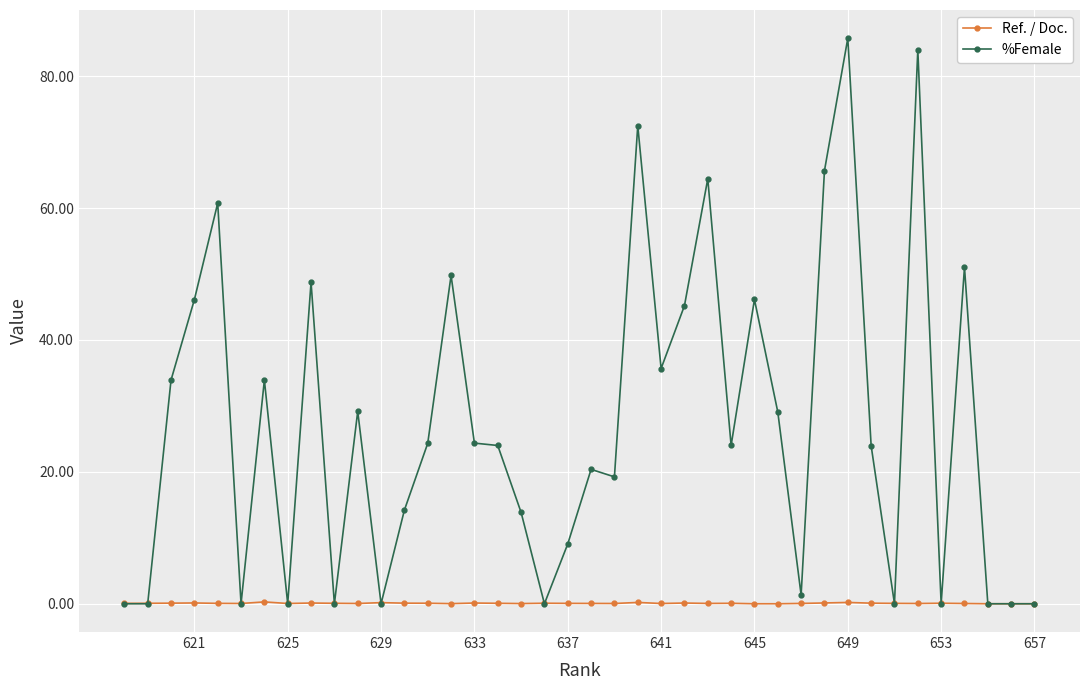

What is the difference between the maximum and second lowest values in the %Female series?

85.8